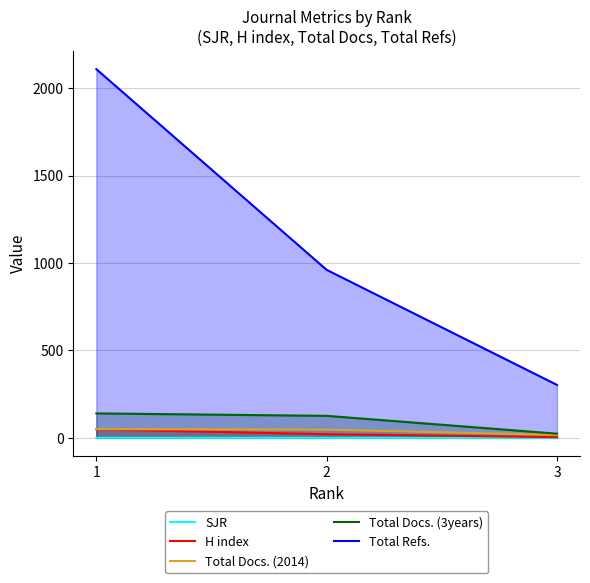

Count the number of categories in the chart.

3